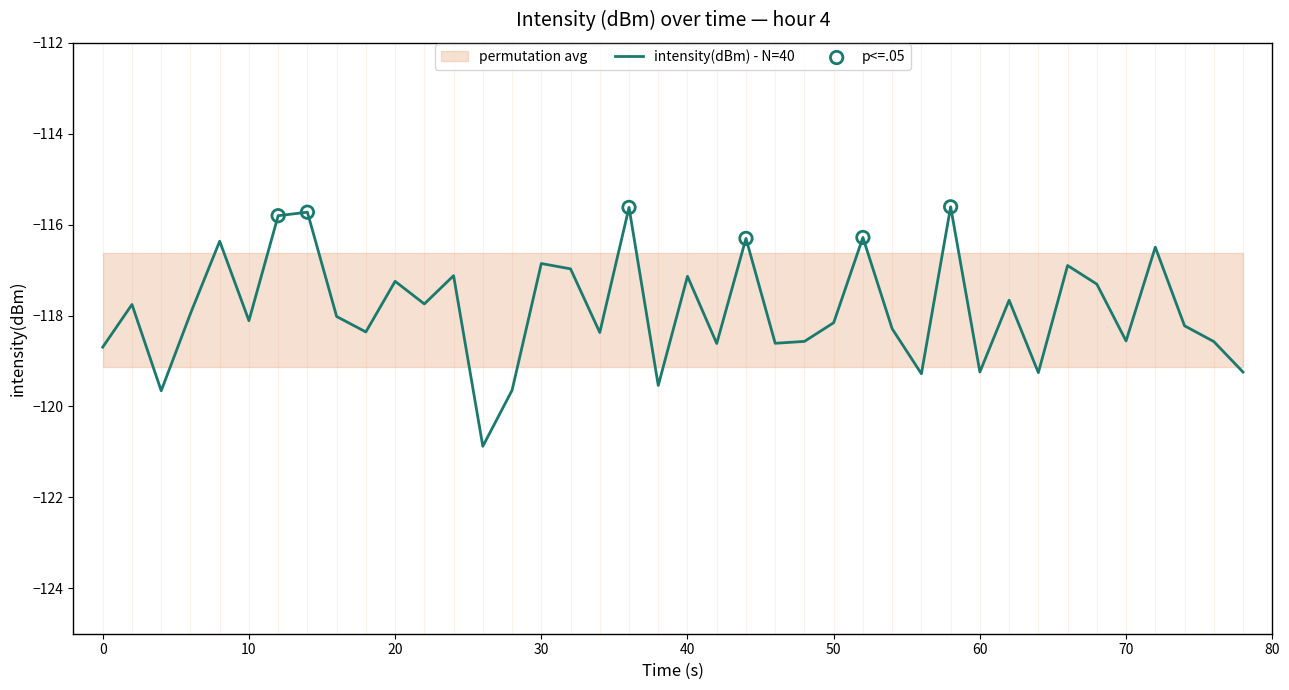

Is it true that intensity(dBm) - N=40 equals -73.2 at 50?

False